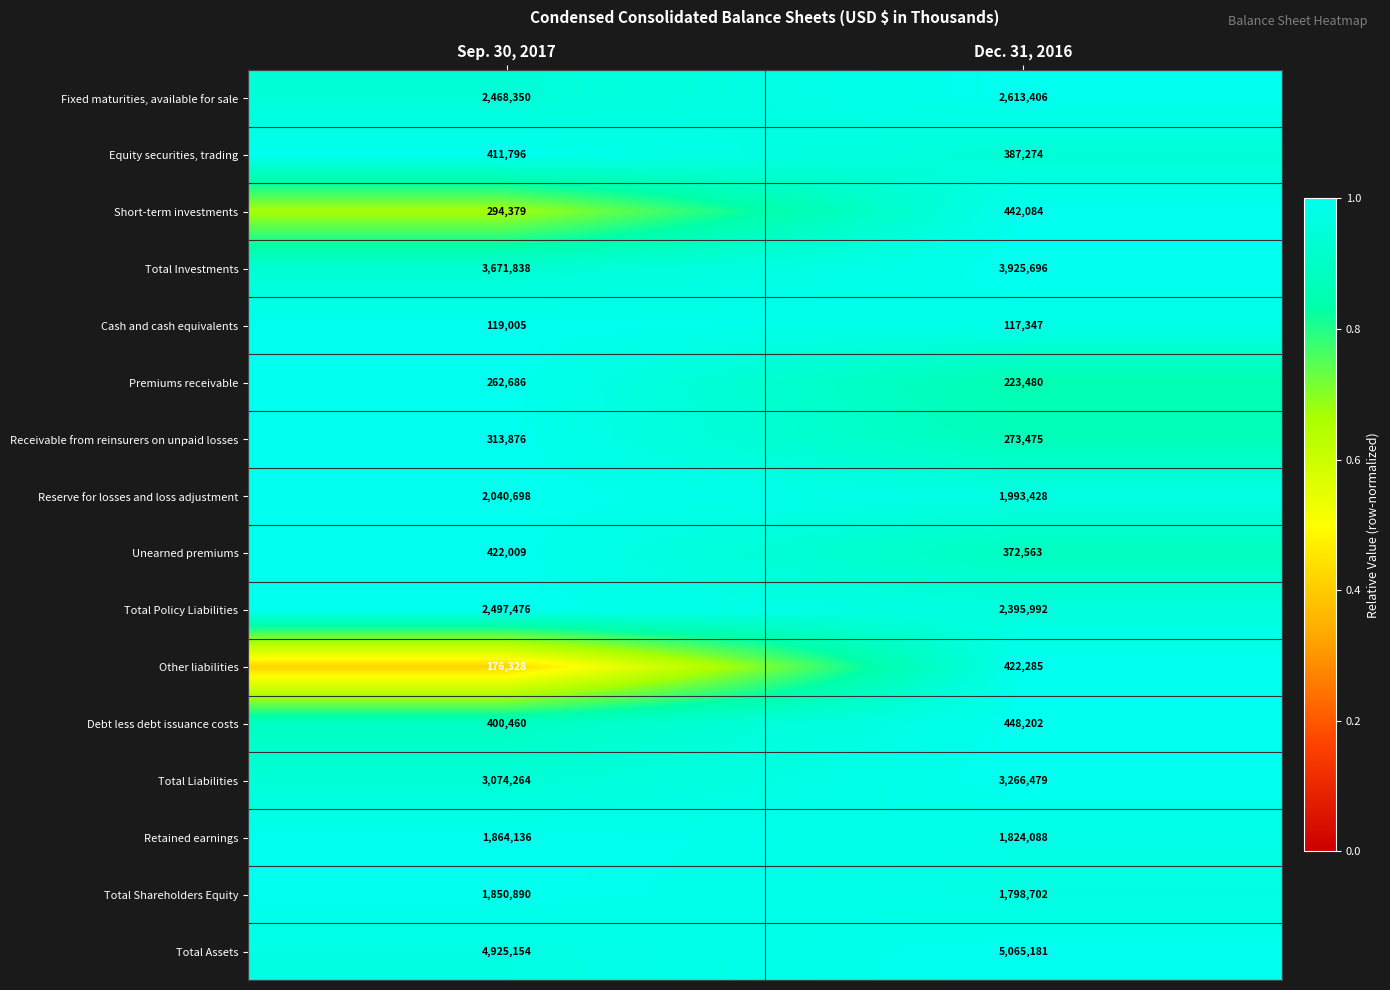

Where is Total Assets nearest to the value 4995167?

Sep. 30, 2017